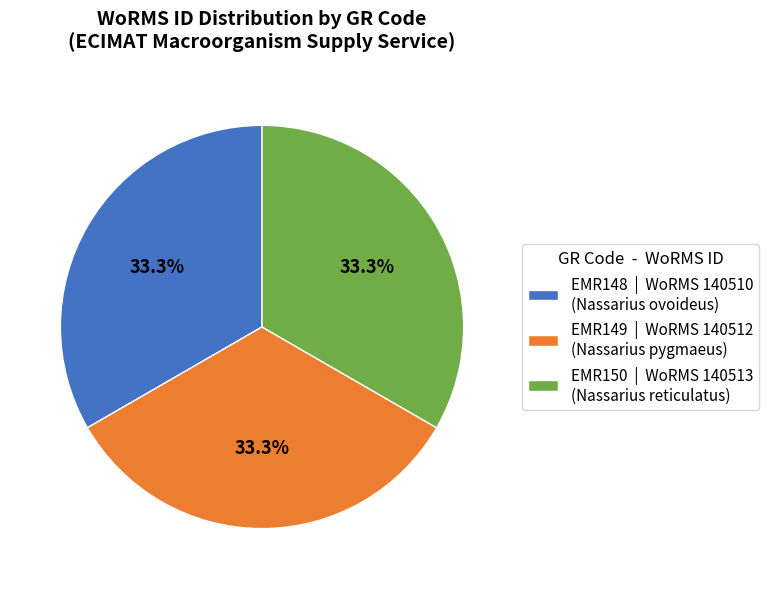

Do EMR150 | WoRMS 140513 (Nassarius reticulatus) and EMR148 | WoRMS 140510 (Nassarius ovoideus) together represent more than half of the pie?

Yes